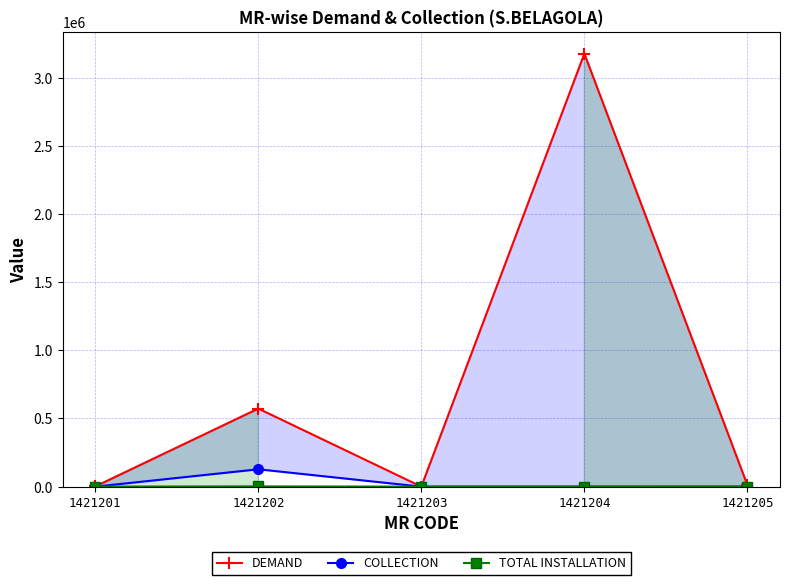

Reading left to right, list all the values displayed in this chart.

DEMAND: 1421201=1504.6	1421202=572785.5	1421203=0.0	1421204=3176634.2	1421205=11923.0
COLLECTION: 1421201=0.0	1421202=127436.0	1421203=0.0	1421204=0.0	1421205=150.0
TOTAL INSTALLATION: 1421201=34.0	1421202=1885.0	1421203=23.0	1421204=417.0	1421205=152.0